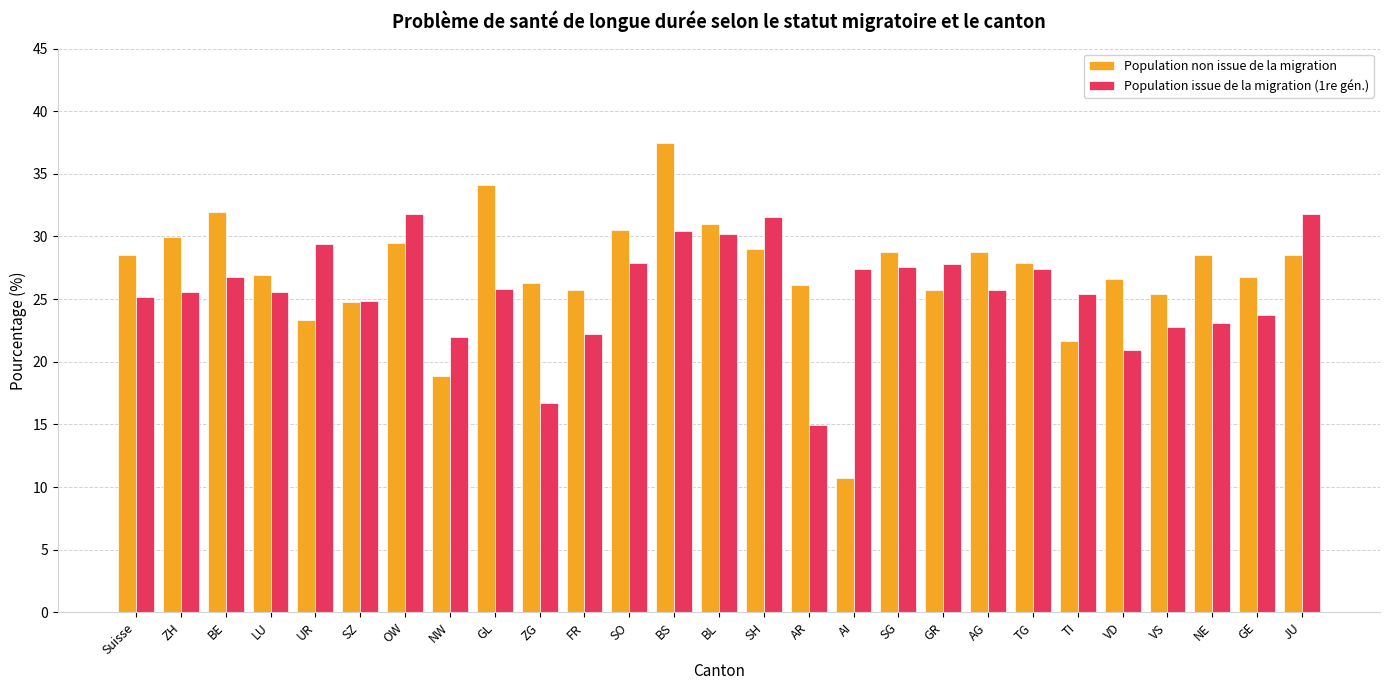

Rank the series by their average value, from lowest to highest.

Population issue de la migration (1re gén.), Population non issue de la migration